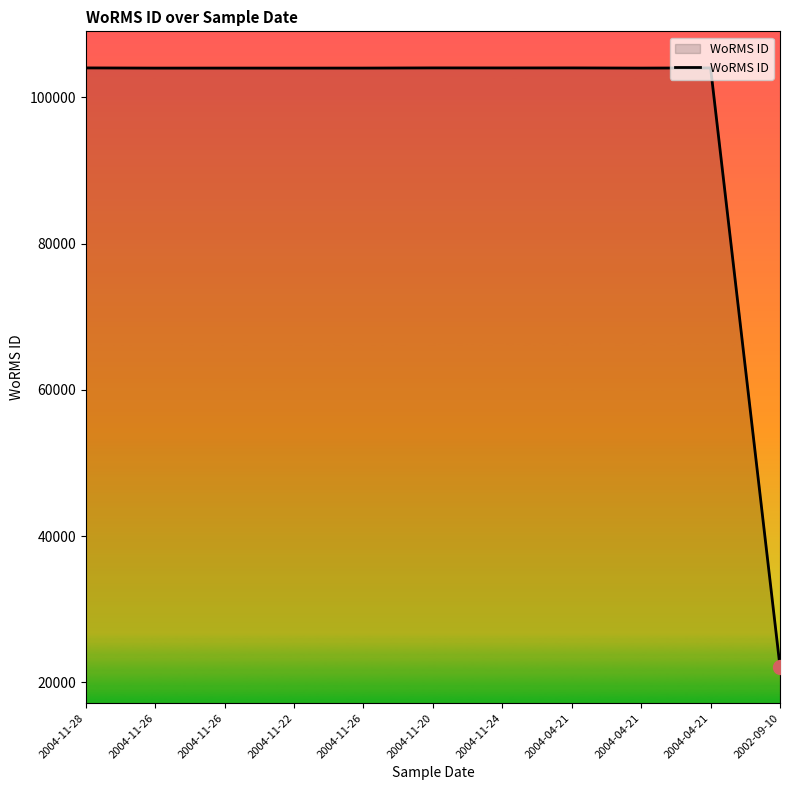

The chart shows a value of 181754 at 2004-11-26. True or false?

False